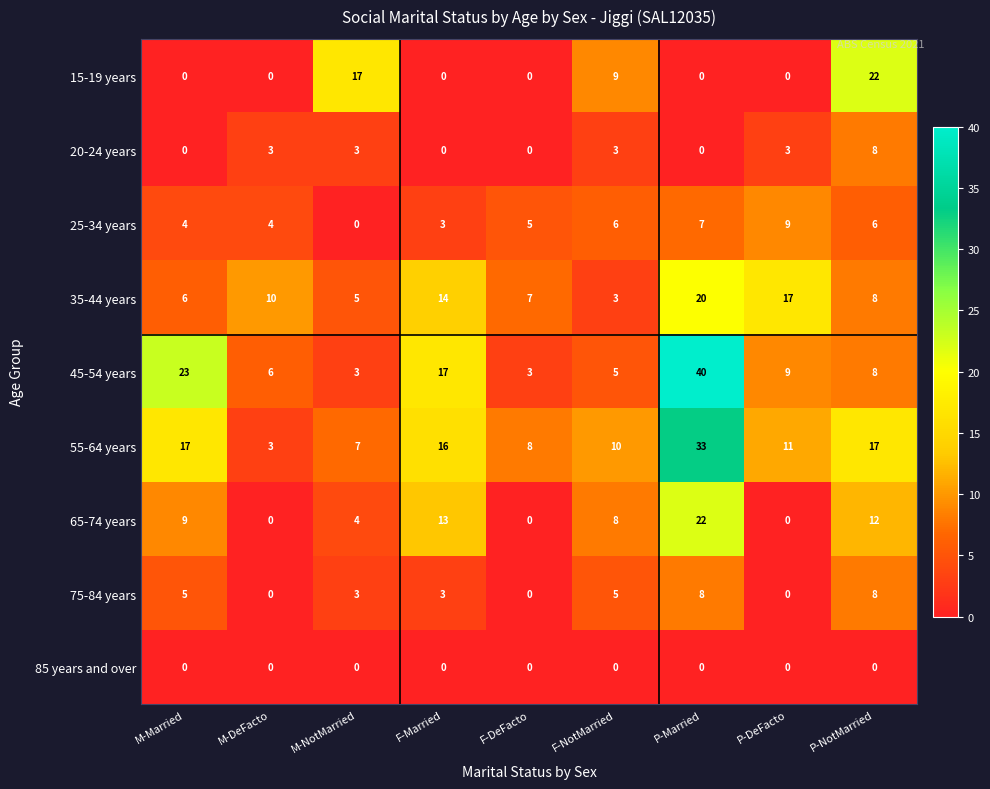

Count the 15-19 years values in the range 0 to 9.

7